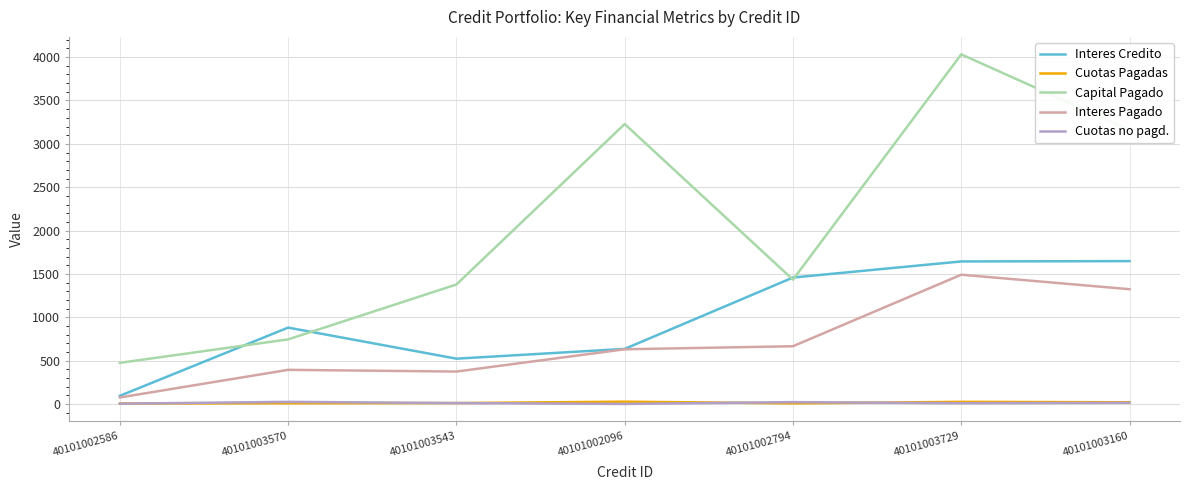

What is the difference between the Cuotas Pagadas values at 40101003543 and 40101003570?

2.0